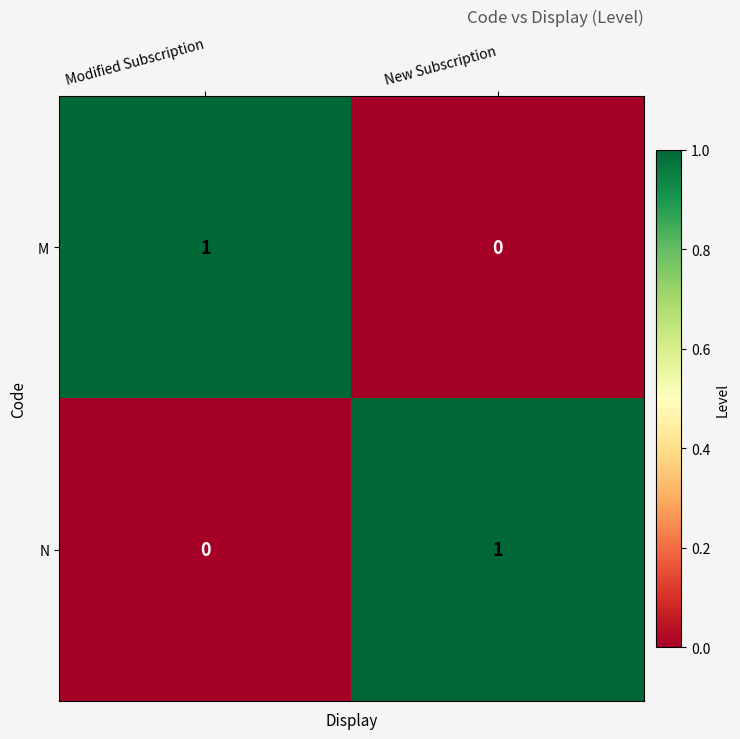

Is the value of N at Modified Subscription greater than the value of M at Modified Subscription?

No